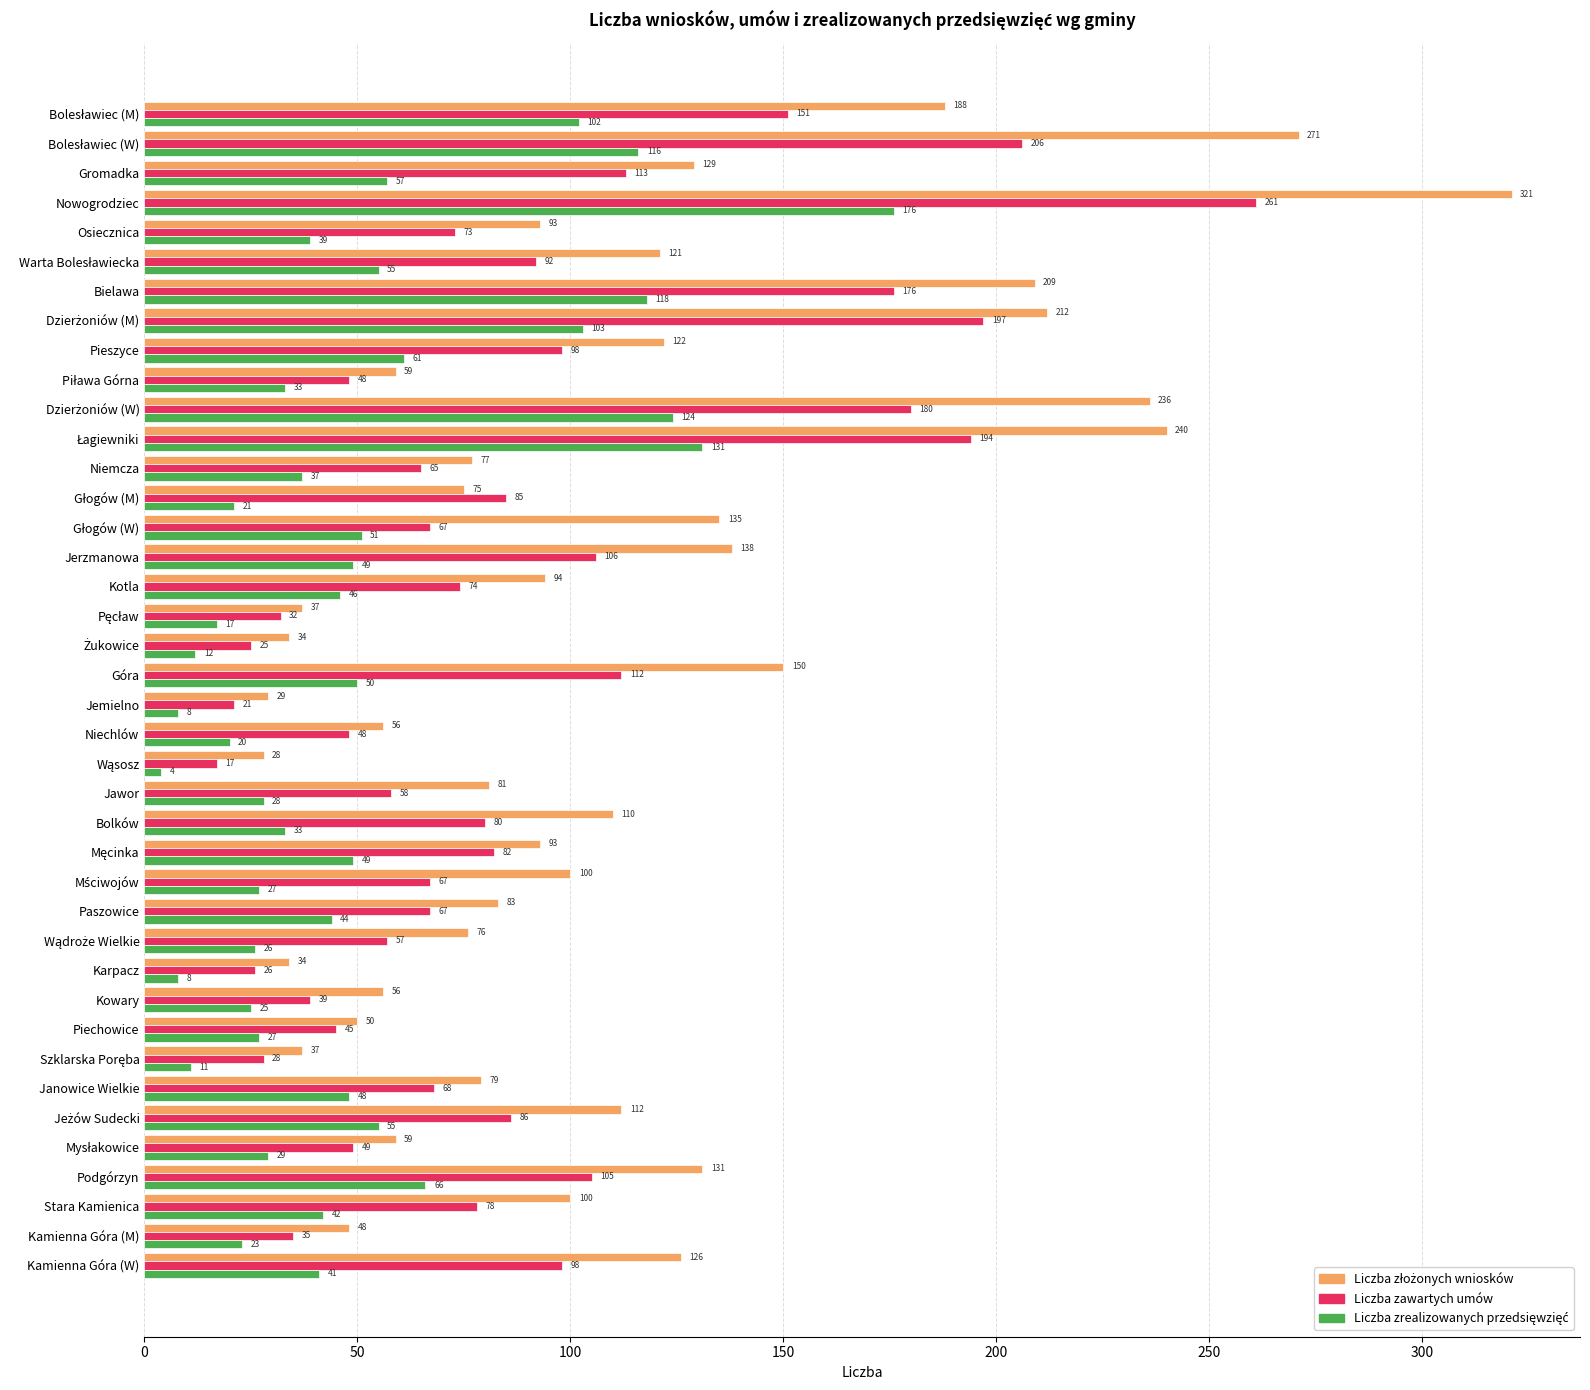

Which label corresponds to the largest value in the chart?

Nowogrodziec